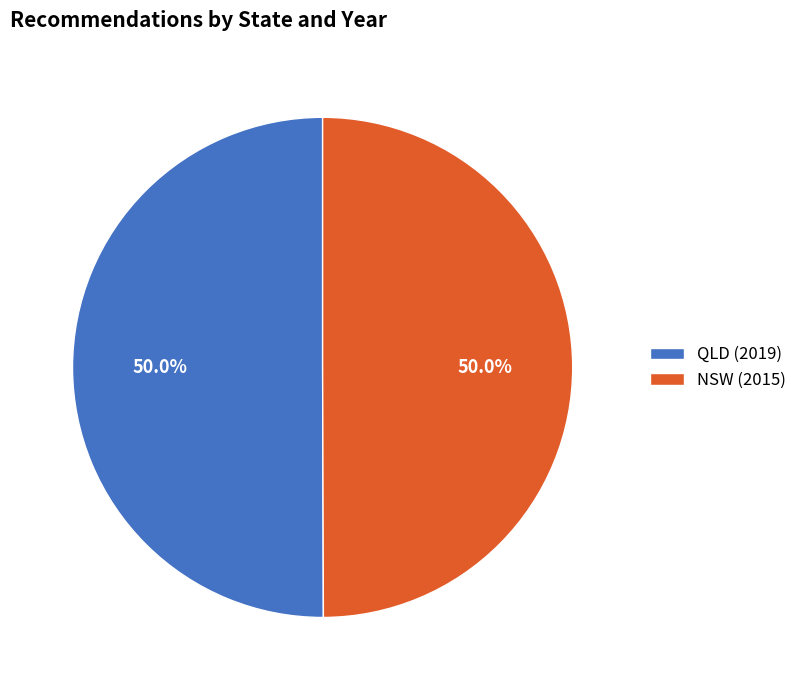

What percentage do QLD (2019) and NSW (2015) together represent?

100.0%